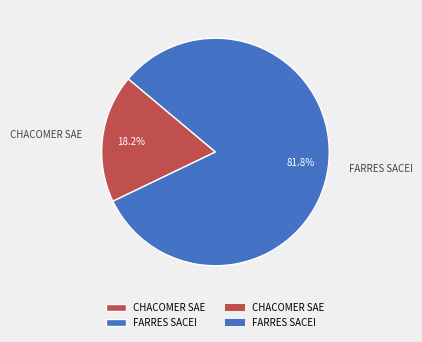

Between CHACOMER SAE and FARRES SACEI, which is larger?

FARRES SACEI